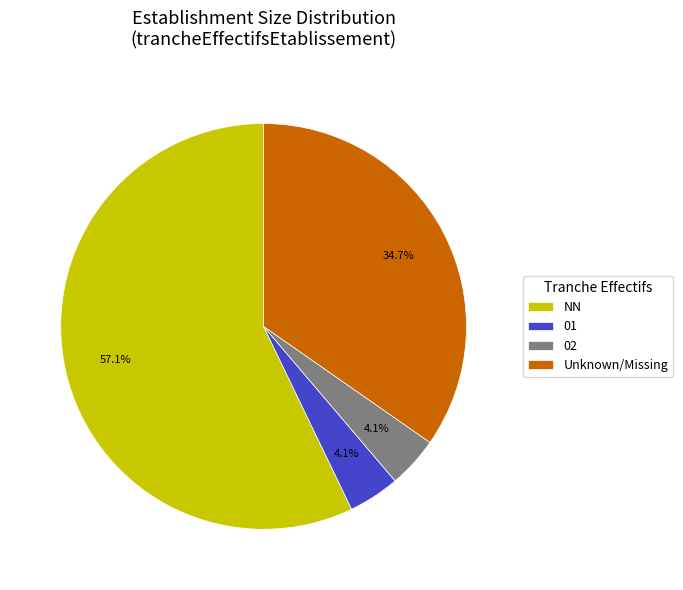

Between 02 and Unknown/Missing, which is larger?

Unknown/Missing